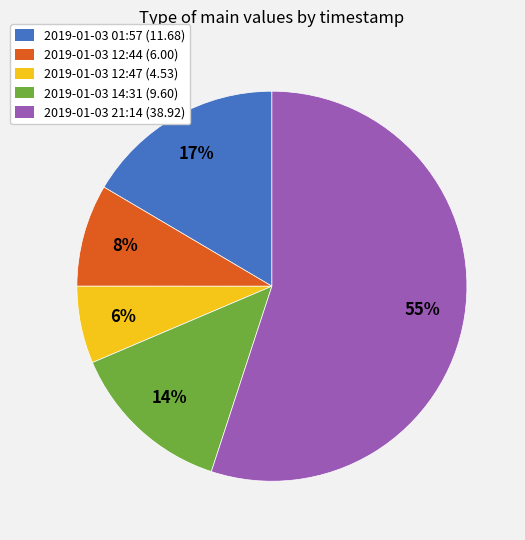

Which category has the biggest portion of the pie?

2019-01-03 21:14 (38.92)